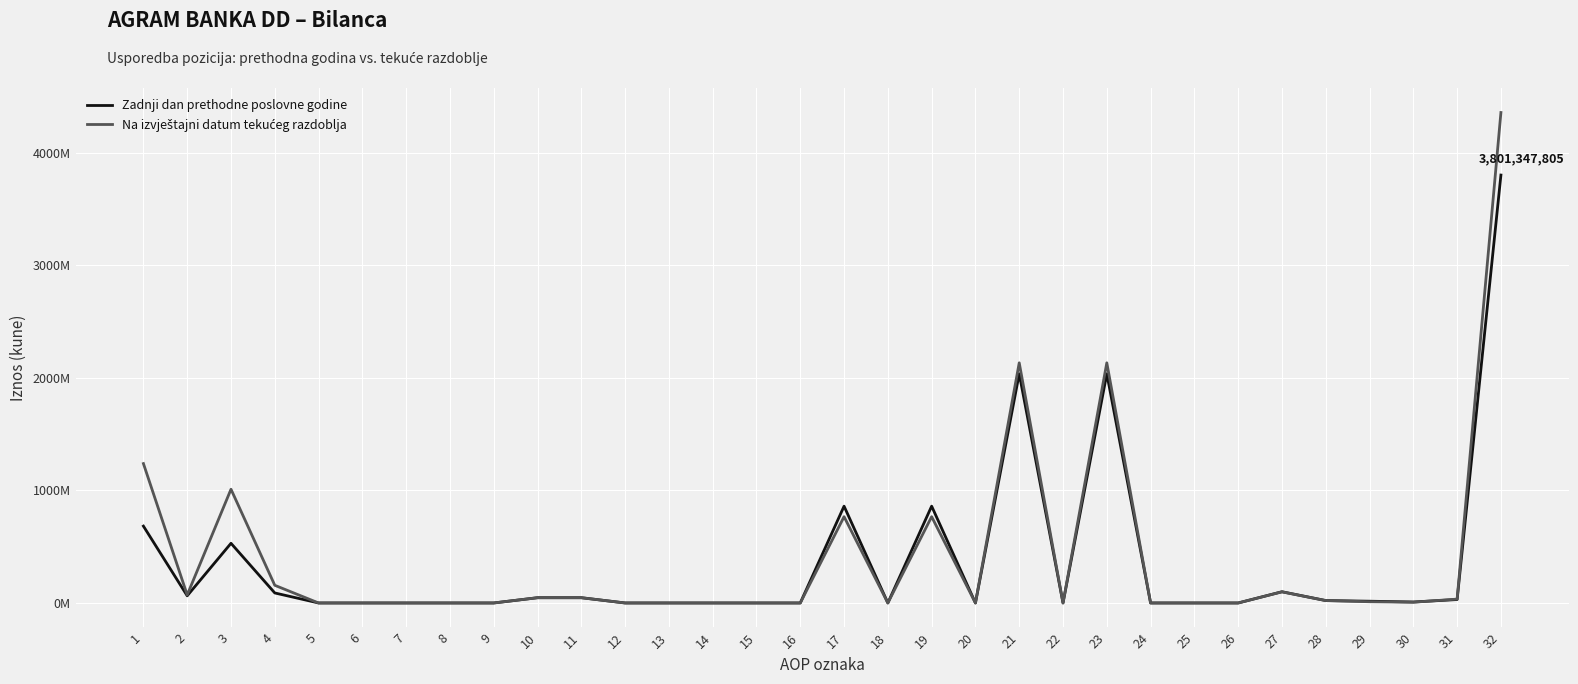

Reading left to right, list all the values displayed in this chart.

Zadnji dan prethodne poslovne godine: 1=682681190	2=63681401	3=530078075	4=88921714	5=0	6=0	7=0	8=0	9=0	10=46815644	11=46815644	12=0	13=0	14=0	15=0	16=0	17=859945746	18=0	19=859945746	20=0	21=2035980920	22=0	23=2035980920	24=0	25=0	26=0	27=99733001	28=21396618	29=15607216	30=8675483	31=30511987	32=3801347805
Na izvještajni datum tekućeg razdoblja: 1=1238259870	2=71046606	3=1010239080	4=156974184	5=0	6=0	7=0	8=0	9=0	10=46675610	11=46675610	12=0	13=0	14=0	15=0	16=0	17=766414566	18=0	19=766414566	20=0	21=2133356899	22=0	23=2133356899	24=0	25=0	26=0	27=98849587	28=21319510	29=11030046	30=6691046	31=34253068	32=4356850202